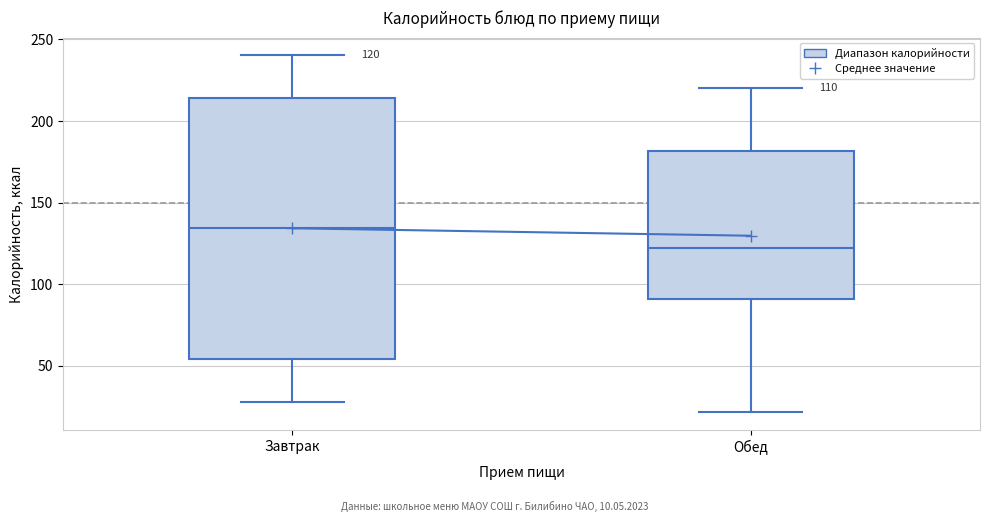

Which box is the tallest, from its lower edge to its upper edge?

Завтрак